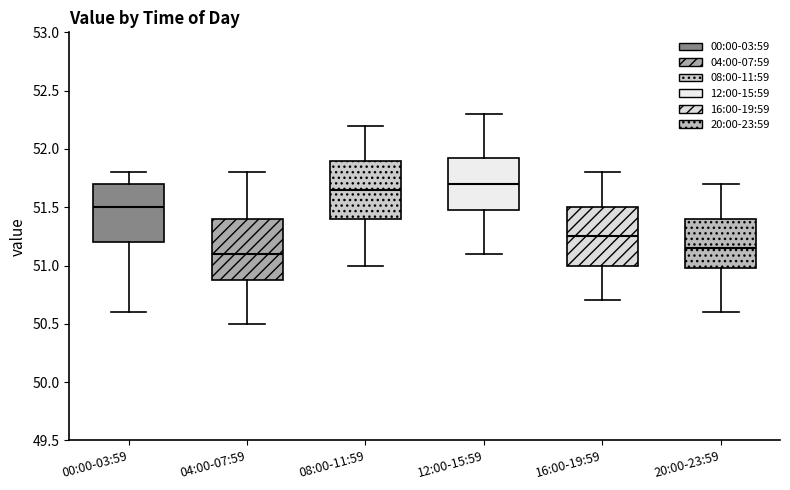

Reading left to right, read every box against the y-axis: the position of its median line, the range the box covers, and the ends of its whiskers. The values are not printed on the chart, so give them approximately, as read against the axis.

00:00-03:59: median 51.50, box 51.20 to 51.70, whiskers 50.60 to 51.80
04:00-07:59: median 51.10, box 50.90 to 51.40, whiskers 50.50 to 51.80
08:00-11:59: median 51.65, box 51.40 to 51.90, whiskers 51.00 to 52.20
12:00-15:59: median 51.70, box 51.50 to 51.95, whiskers 51.10 to 52.30
16:00-19:59: median 51.25, box 51.00 to 51.50, whiskers 50.70 to 51.80
20:00-23:59: median 51.15, box 51.00 to 51.40, whiskers 50.60 to 51.70